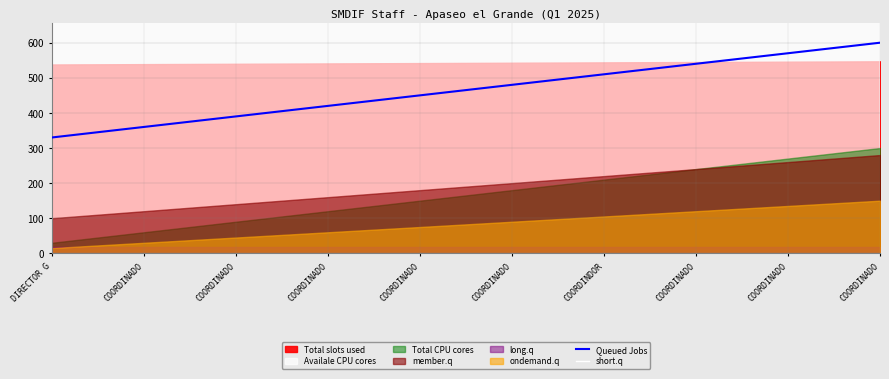

True or false: Queued Jobs and short.q intersect in this chart.

False